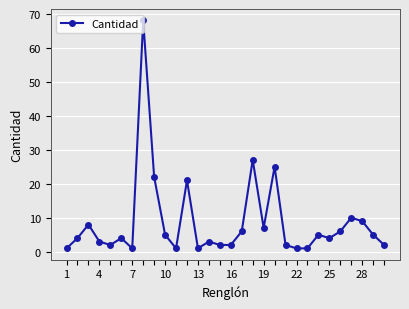

What is the average value?

9